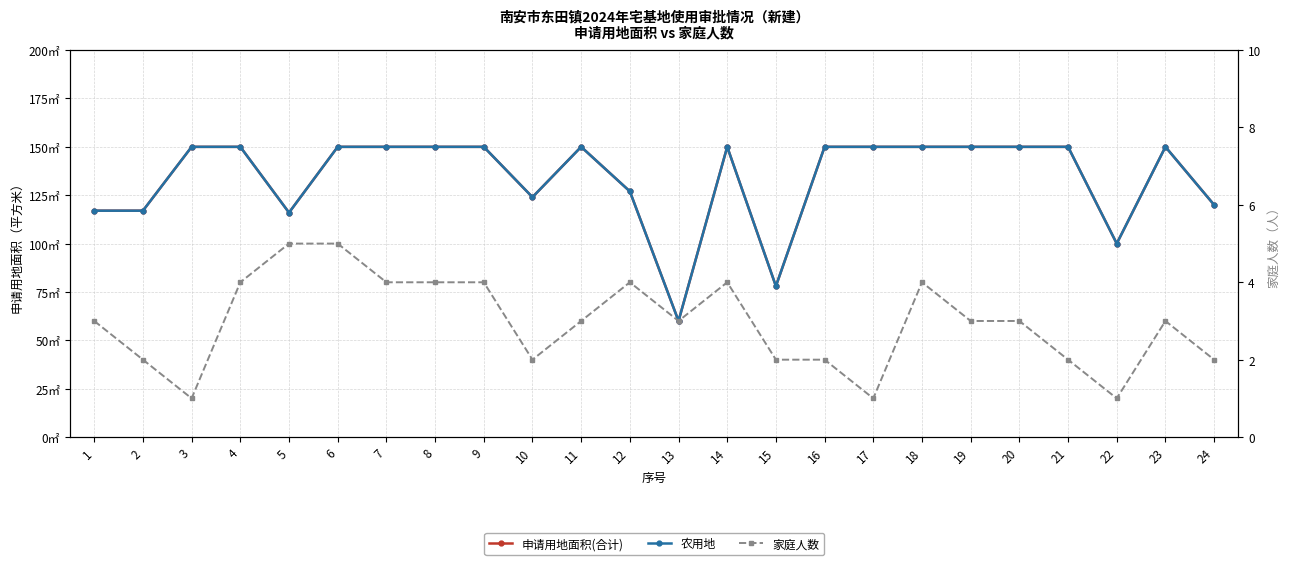

Rank the series at 20 from highest to lowest value.

申请用地面积(合计), 农用地, 家庭人数